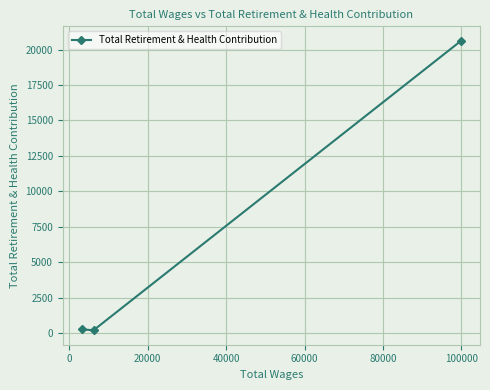

What is the difference between the maximum and minimum values?

20426